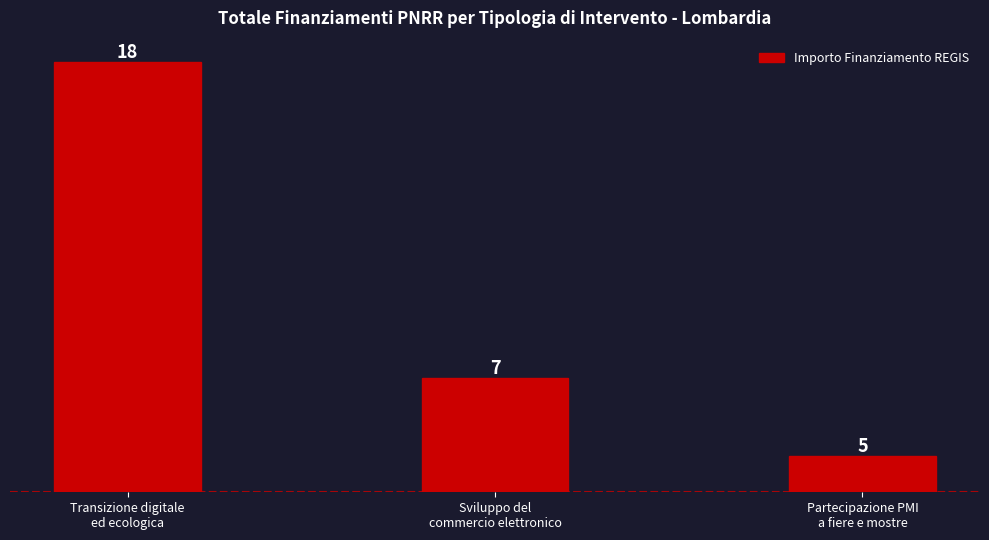

Reading right to left, extract all data points from this chart.

Partecipazione PMI
a fiere e mostre=450000	Sviluppo del
commercio elettronico=1420000	Transizione digitale
ed ecologica=5350000